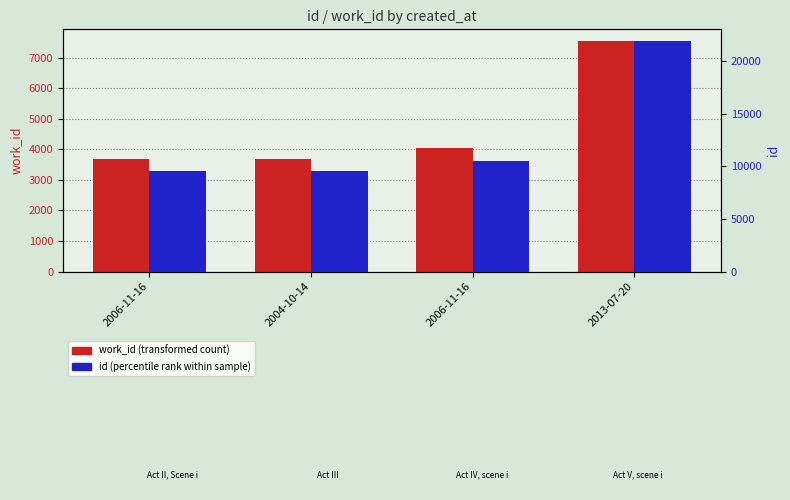

Does the chart contain stacked bars?

No